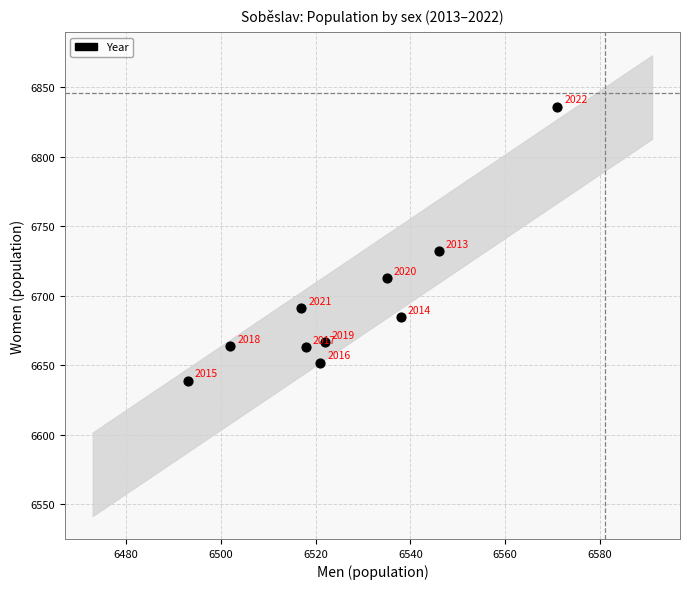

What Y value in the scatter plot is closest to 6737?

6732